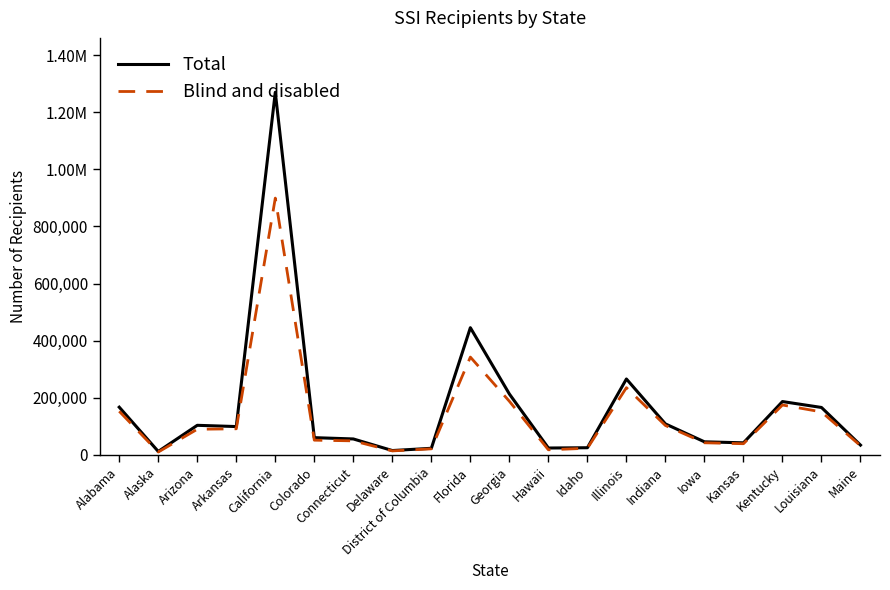

True or false: Total and Blind and disabled cross at least once.

False